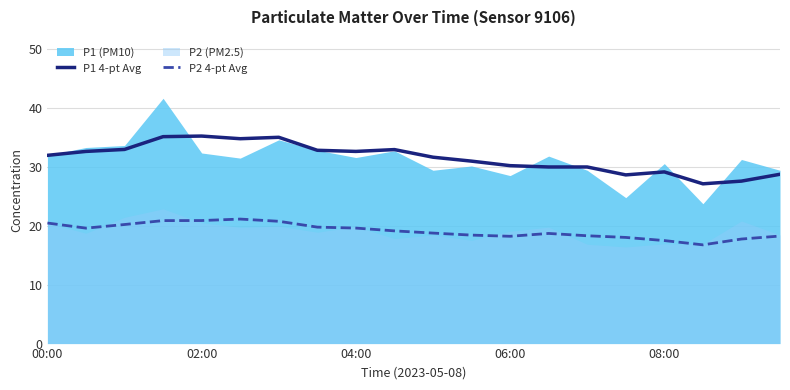

What is the highest value of the P2 4-pt Avg series?

21.1